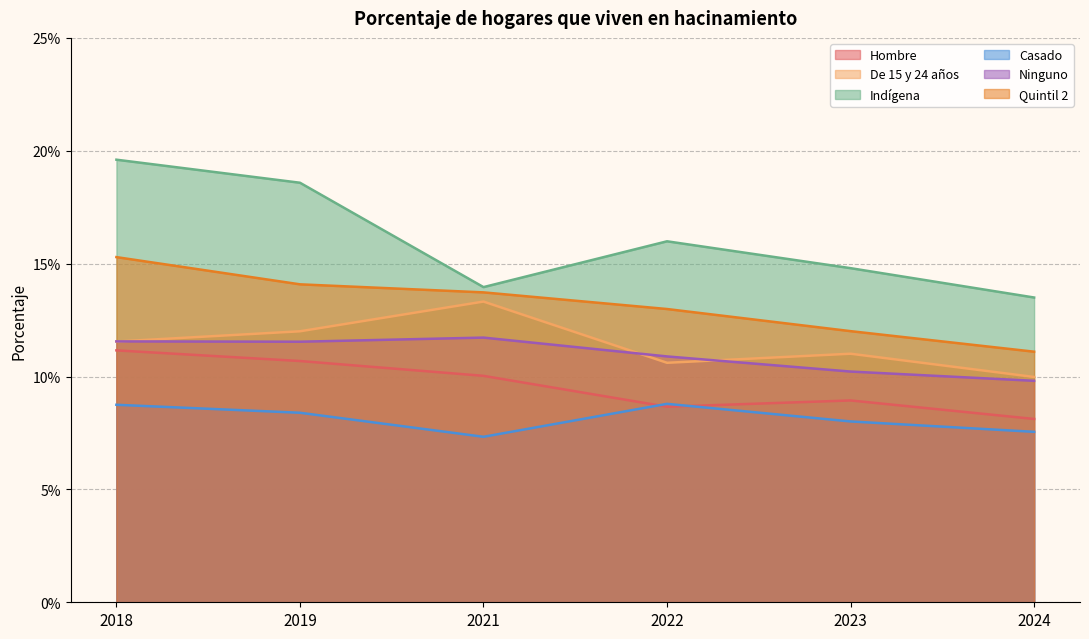

Reading left to right, extract all data points from this chart.

Hombre: 2018=0.1	2019=0.1	2021=0.1	2022=0.1	2023=0.1	2024=0.1
De 15 y 24 años: 2018=0.1	2019=0.1	2021=0.1	2022=0.1	2023=0.1	2024=0.1
Indígena: 2018=0.2	2019=0.2	2021=0.1	2022=0.2	2023=0.1	2024=0.1
Casado: 2018=0.1	2019=0.1	2021=0.1	2022=0.1	2023=0.1	2024=0.1
Ninguno: 2018=0.1	2019=0.1	2021=0.1	2022=0.1	2023=0.1	2024=0.1
Quintil 2: 2018=0.2	2019=0.1	2021=0.1	2022=0.1	2023=0.1	2024=0.1